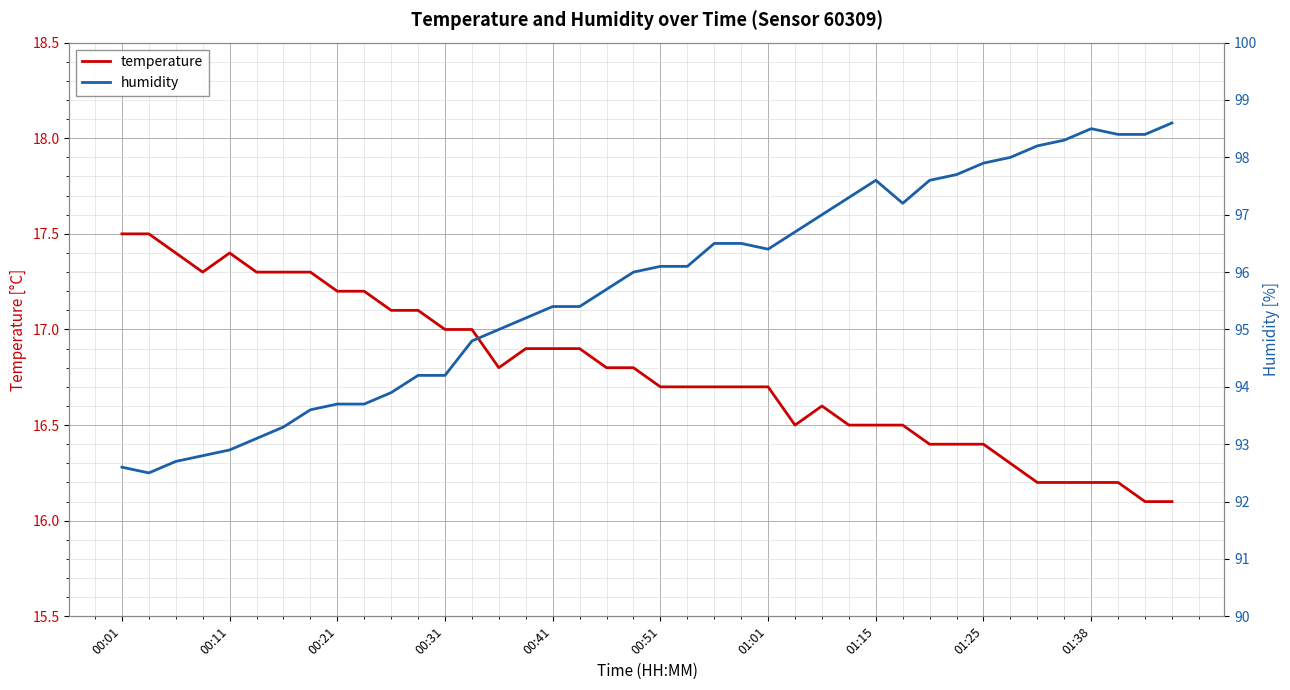

What is the difference between the maximum and minimum values in the humidity series?

6.1